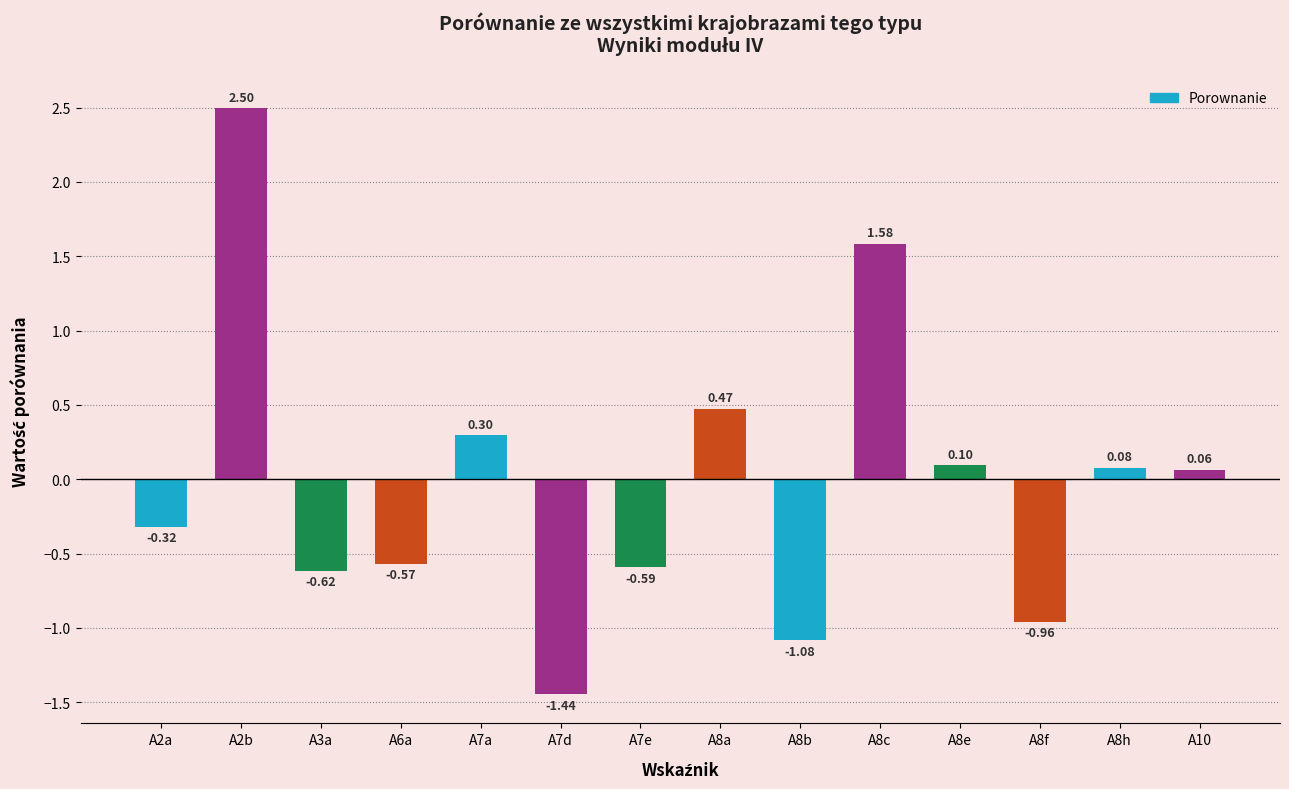

What is the sum of the values at A6a and A8a?

-0.1